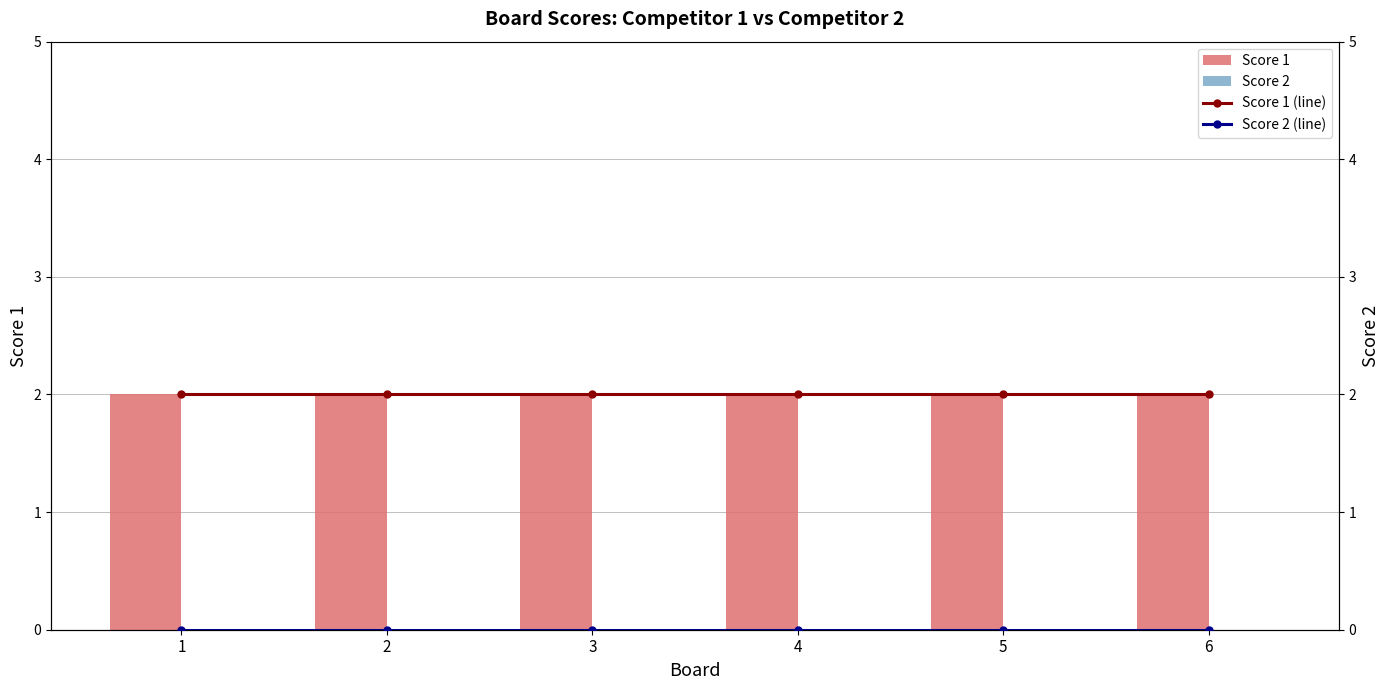

The value of Score 2 at 5 is 0. True or false?

True